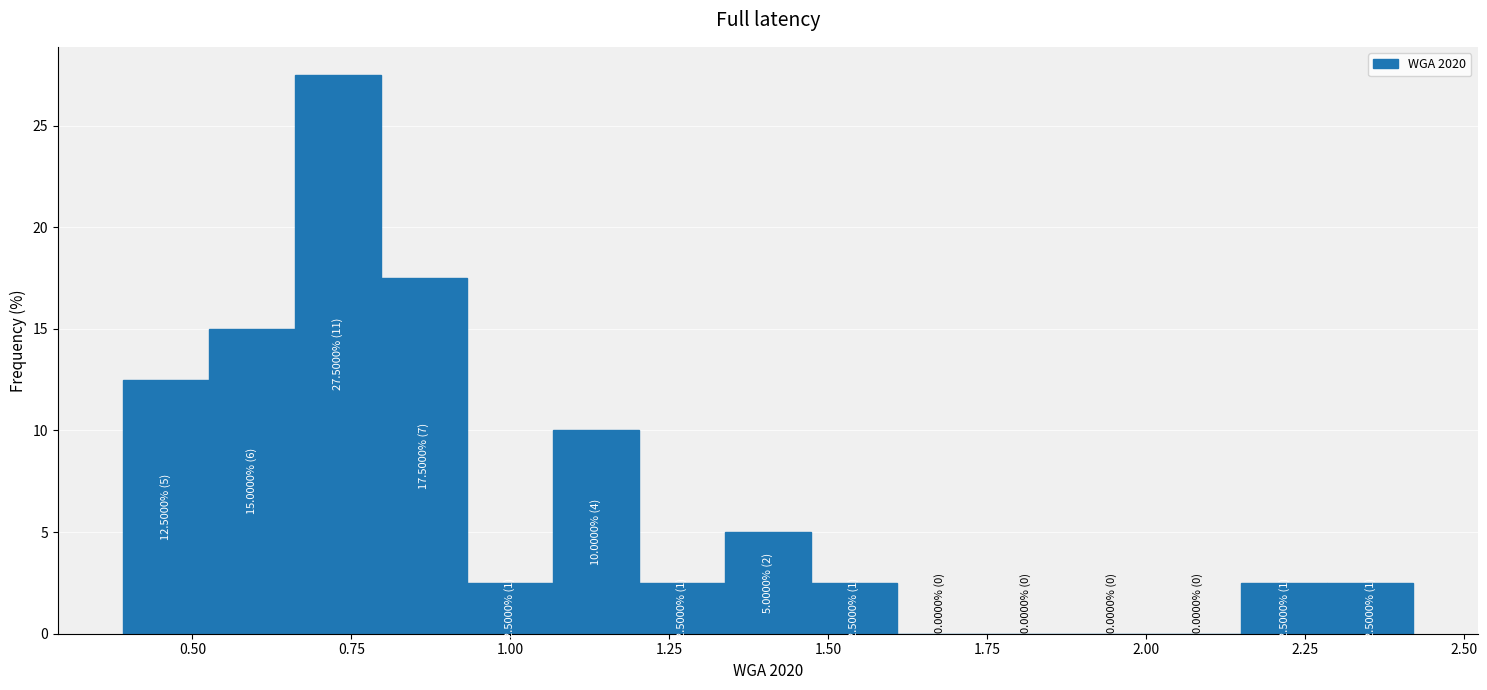

Around what value on the x-axis is the tallest bar? Give the approximate position of its centre, as read against the axis.

0.75